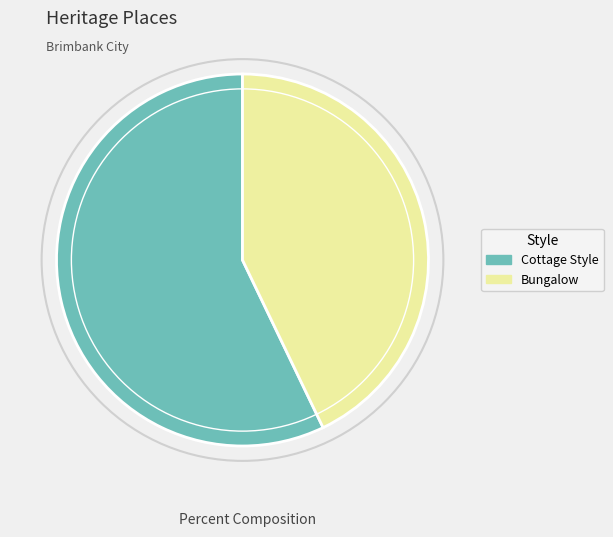

Combined, do Bungalow and Cottage Style account for over 50%?

Yes